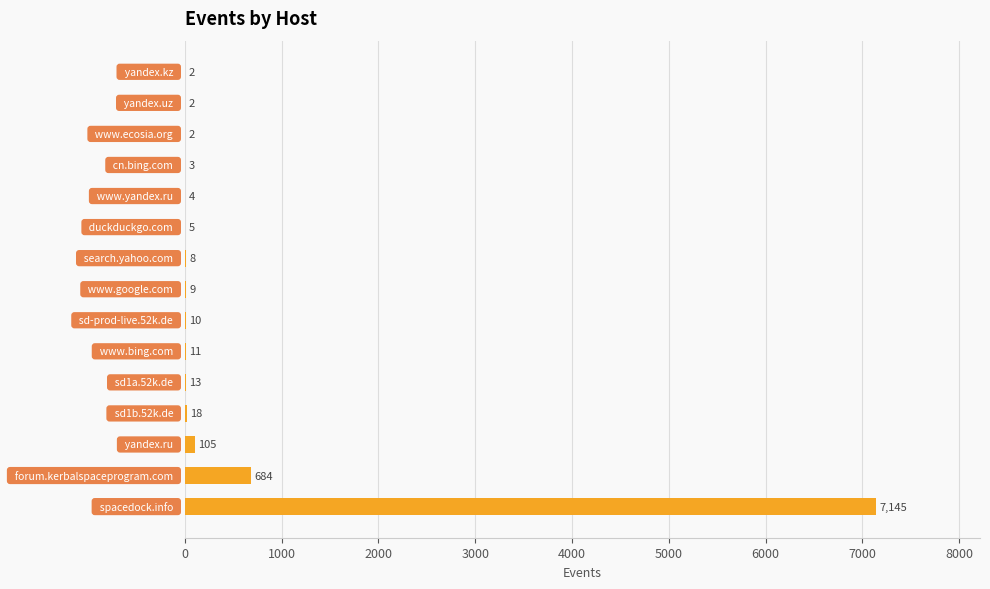

What is the sum of all values?

8021